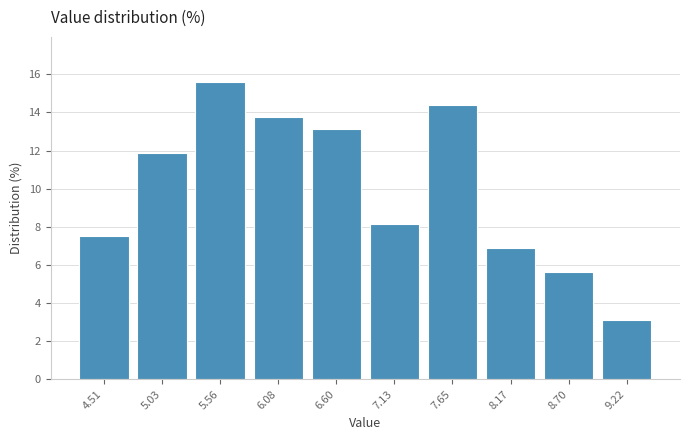

Reading left to right, list every bar in this chart as the range it spans on the x-axis followed by its height. Neither the bar edges nor the heights are printed on the chart, so give them approximately, as read against the axes.

4.3 to 4.8: 7.6
4.8 to 5.3: 11.8
5.3 to 5.8: 15.6
5.8 to 6.3: 13.8
6.3 to 6.9: 13.2
6.9 to 7.4: 8.2
7.4 to 7.9: 14.4
7.9 to 8.4: 6.8
8.4 to 9.0: 5.6
9.0 to 9.5: 3.2